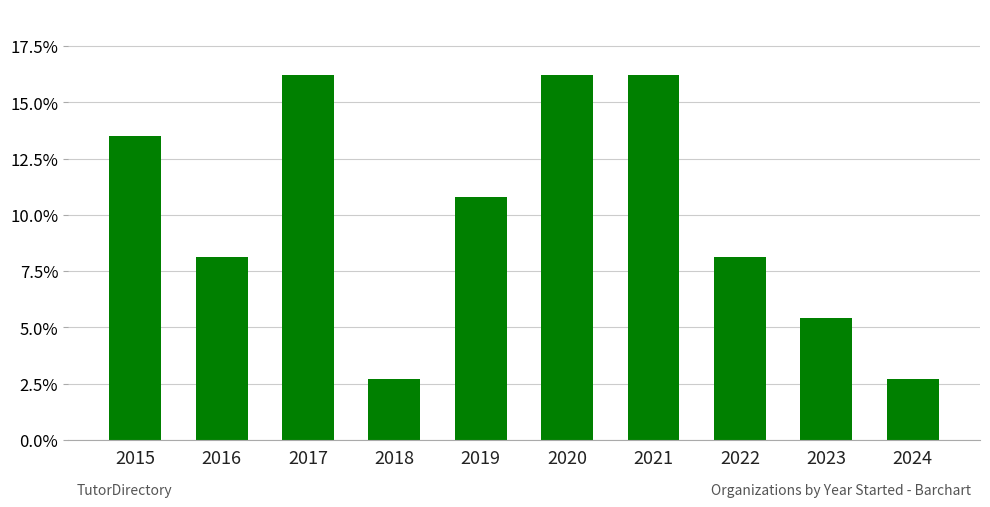

Does the chart contain any negative values?

No